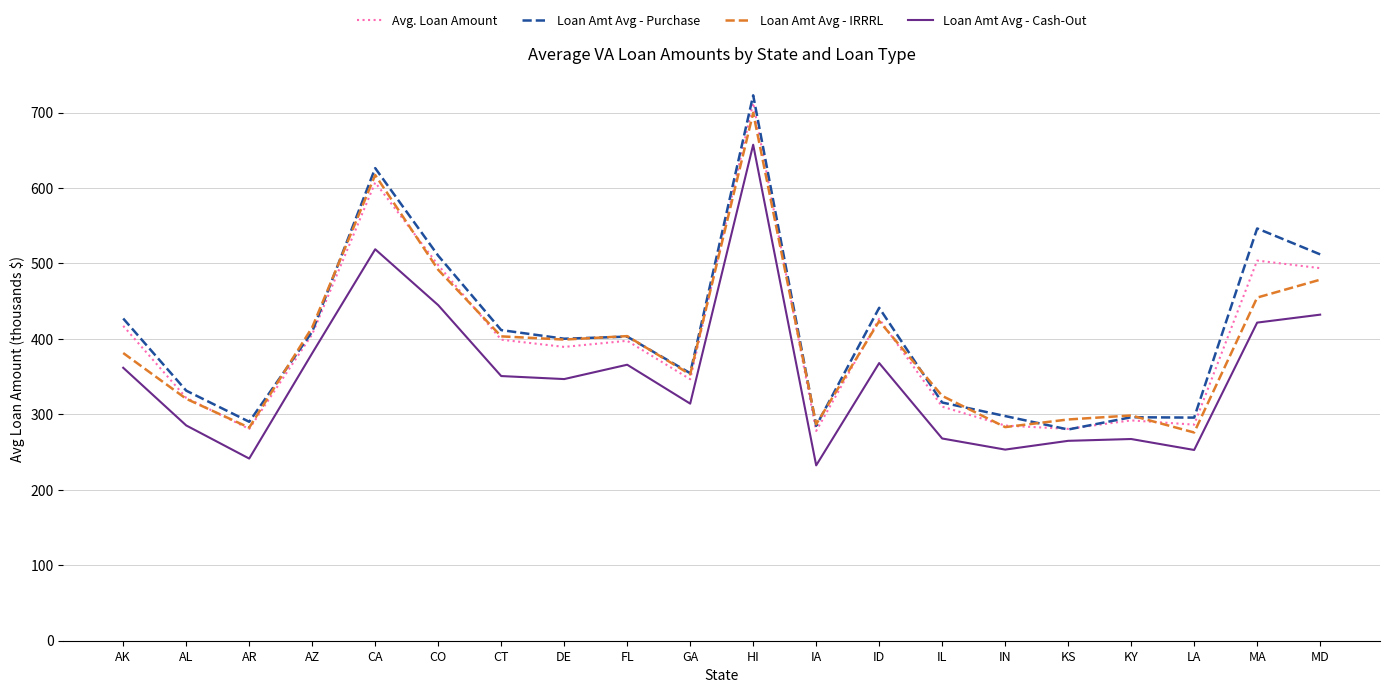

How many lines are shown in the chart?

4